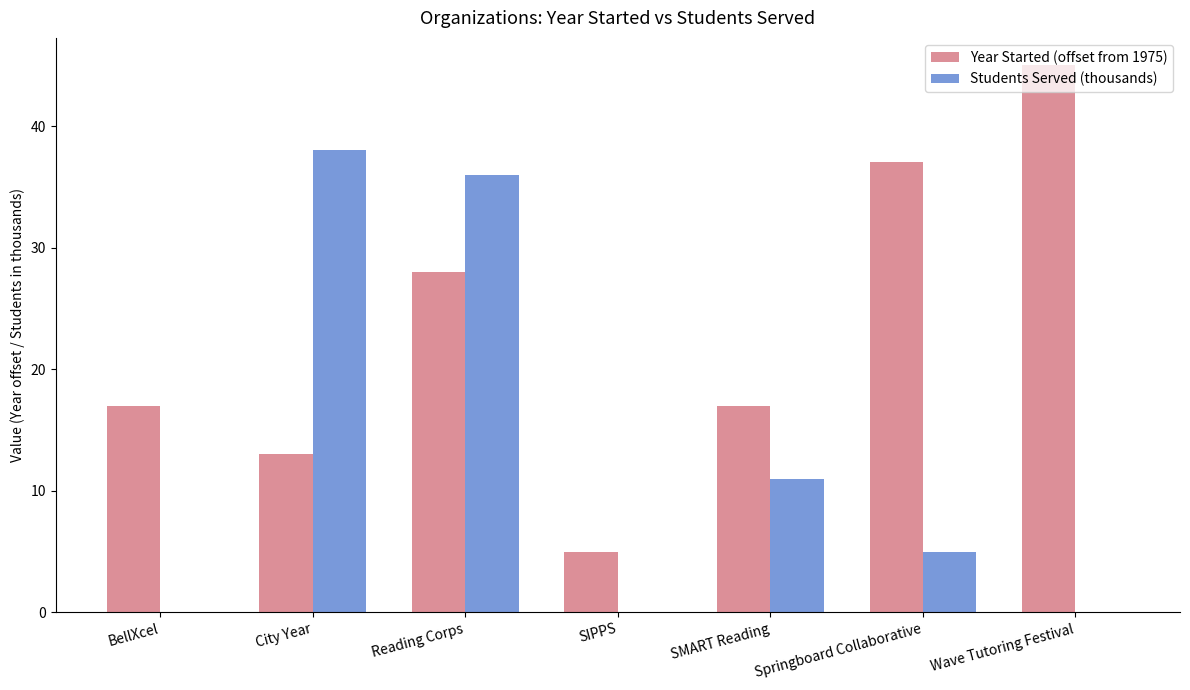

Read the Students Served (thousands) value at SMART Reading.

11